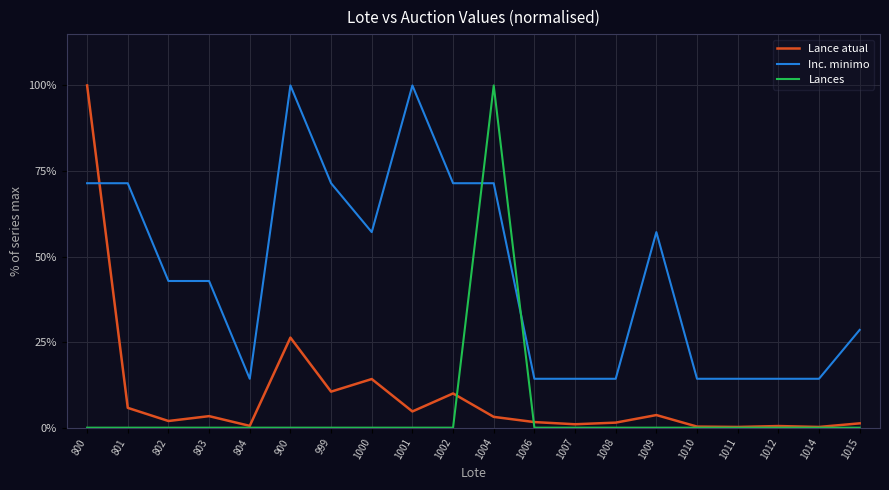

The value of Inc. minimo at 1010 is 14.3. True or false?

True